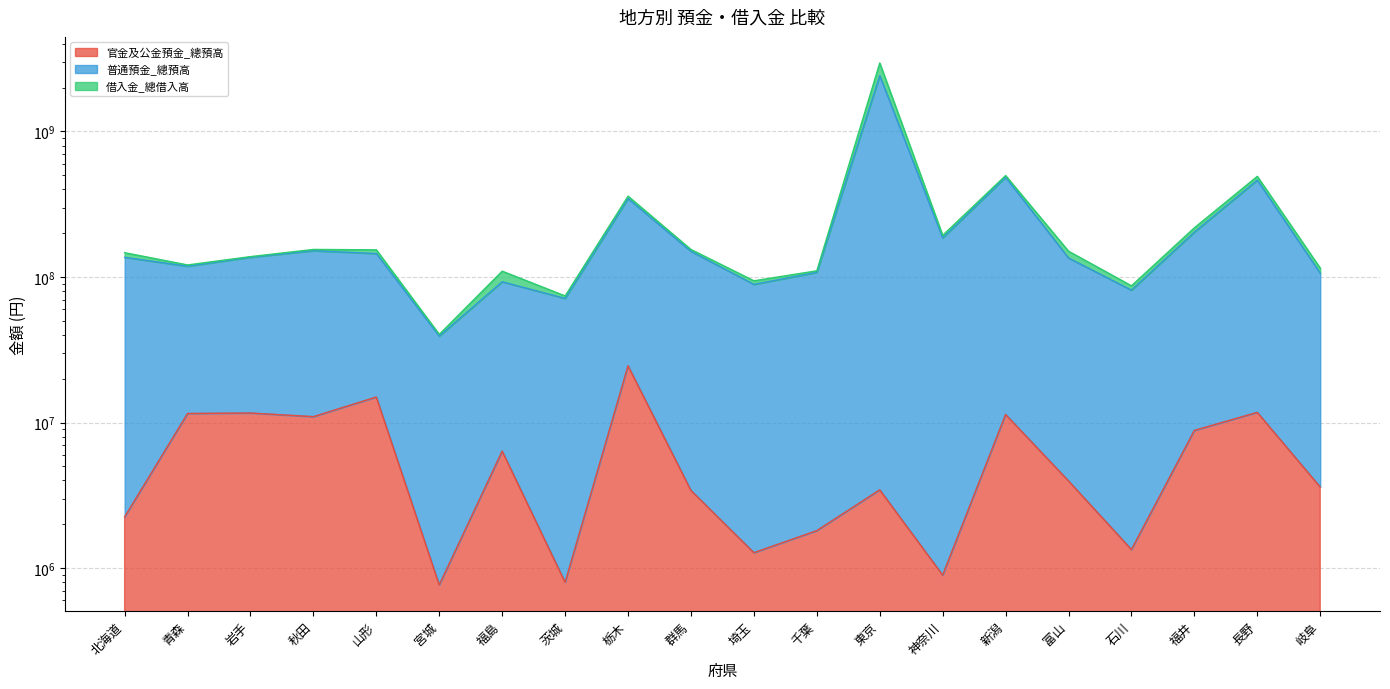

What is the maximum value shown in the chart?

2953770673